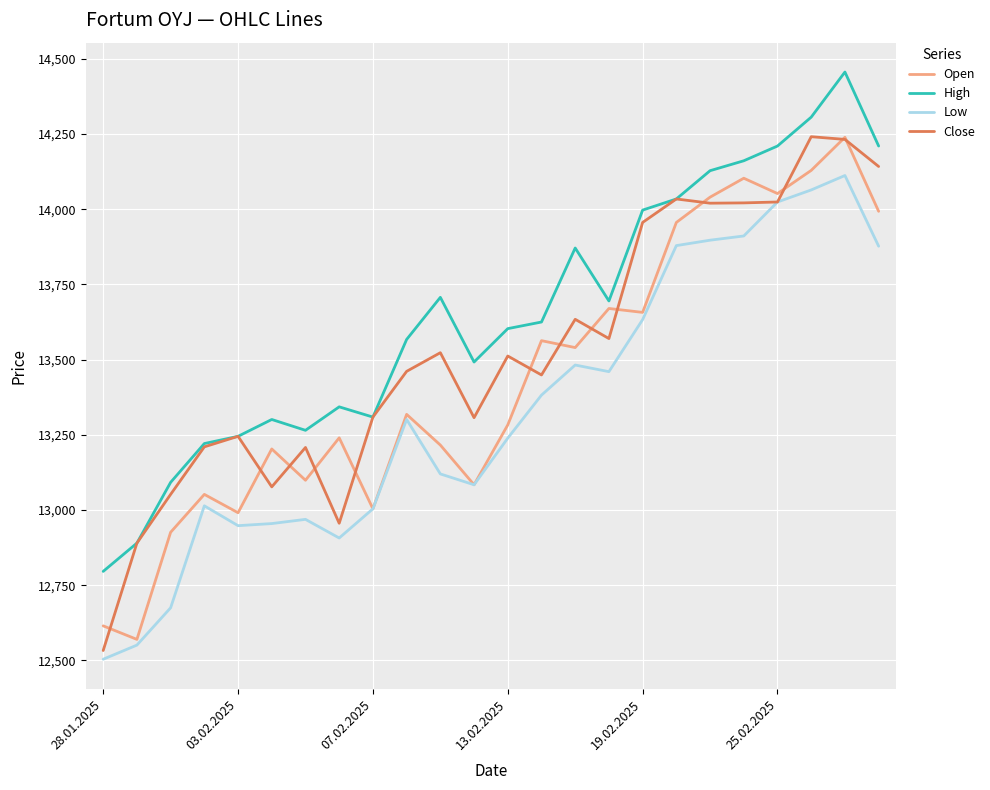

Does the chart display data point markers on the line(s)?

No